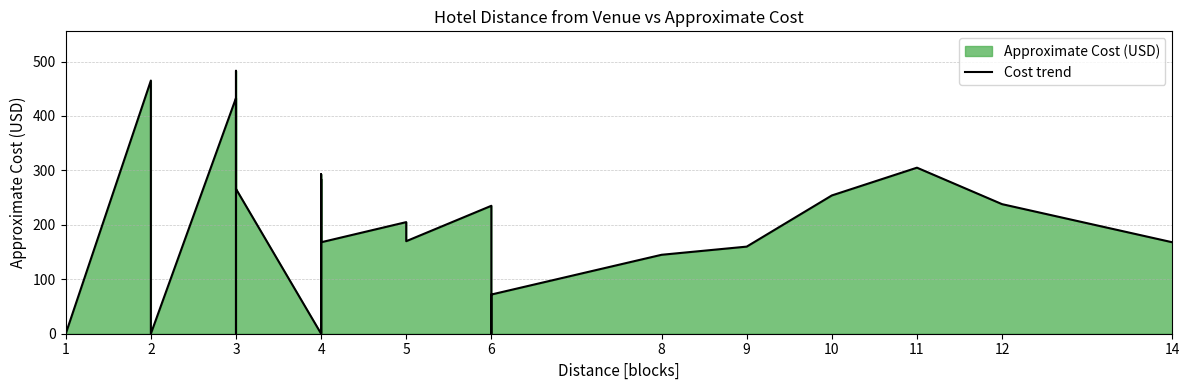

The value at 5 is 91. True or false?

False